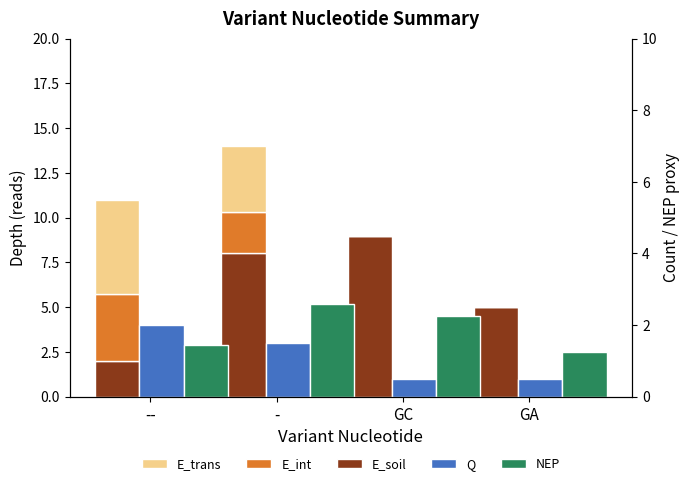

Between - and GA, which series saw the biggest shift?

E_trans